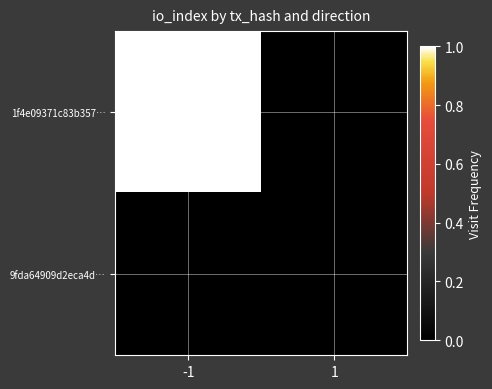

Reading left to right, transcribe all the data shown in this chart.

1f4e09371c83b357…: -1=1	1=0
9fda64909d2eca4d…: -1=0	1=0